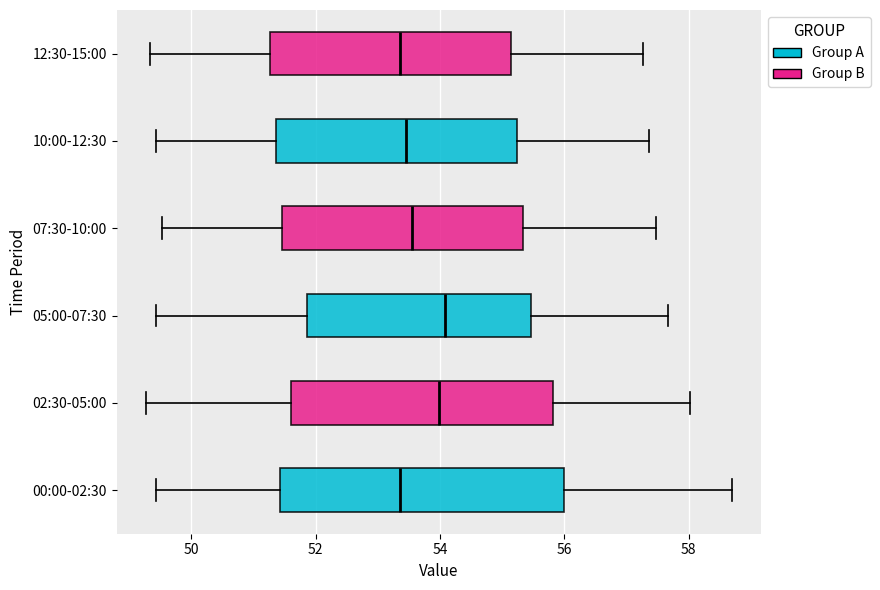

Reading bottom to top, read every box against the x-axis: the position of its median line, the range the box covers, and the ends of its whiskers. The values are not printed on the chart, so give them approximately, as read against the axis.

00:00-02:30: median 53.4, box 51.4 to 56.0, whiskers 49.4 to 58.8
02:30-05:00: median 54.0, box 51.6 to 55.8, whiskers 49.2 to 58.0
05:00-07:30: median 54.0, box 51.8 to 55.4, whiskers 49.4 to 57.6
07:30-10:00: median 53.6, box 51.4 to 55.4, whiskers 49.6 to 57.4
10:00-12:30: median 53.4, box 51.4 to 55.2, whiskers 49.4 to 57.4
12:30-15:00: median 53.4, box 51.2 to 55.2, whiskers 49.4 to 57.2